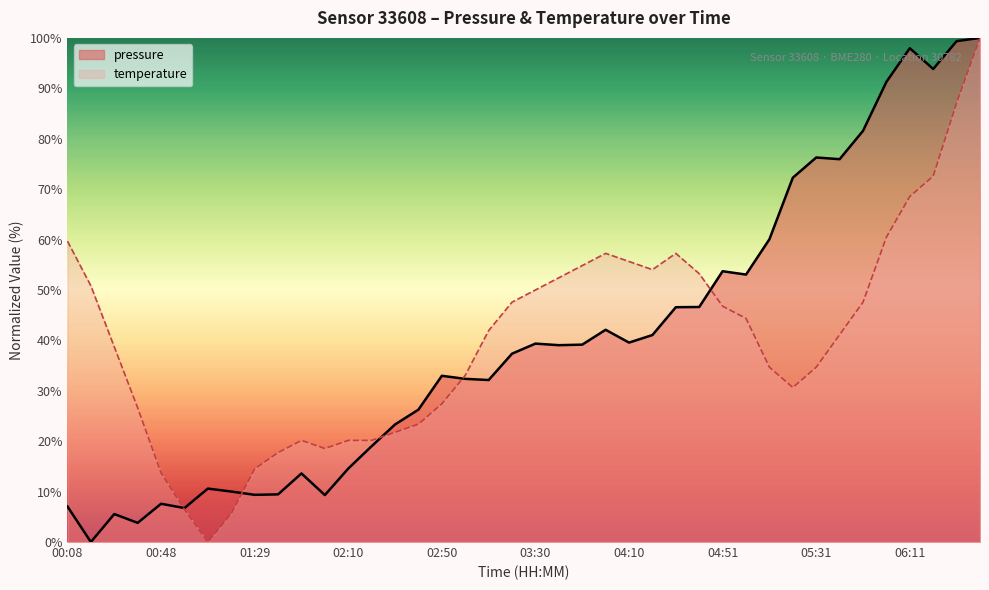

How many positive values does the pressure series have?

39